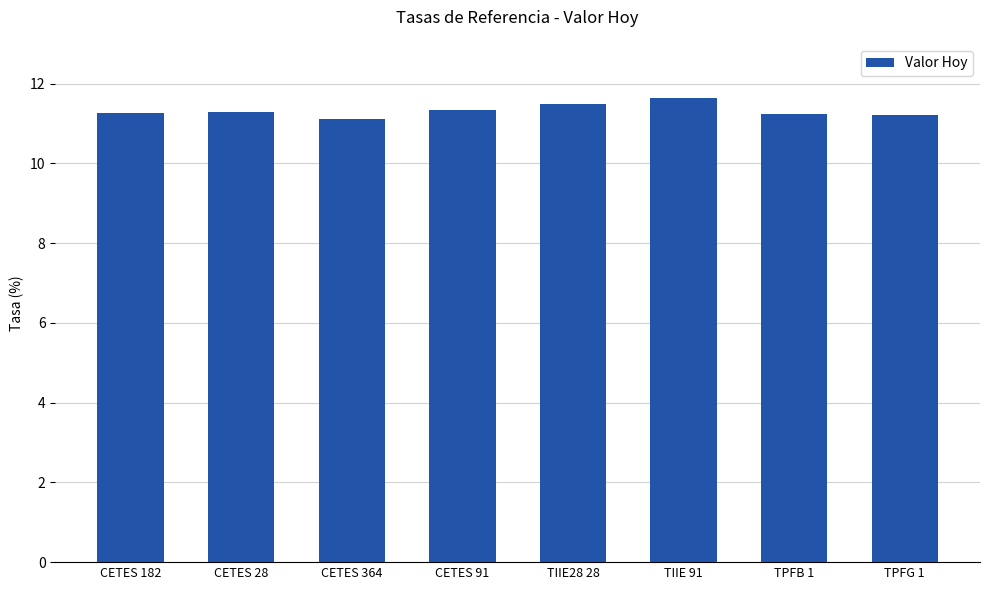

What is the greatest value displayed?

11.6